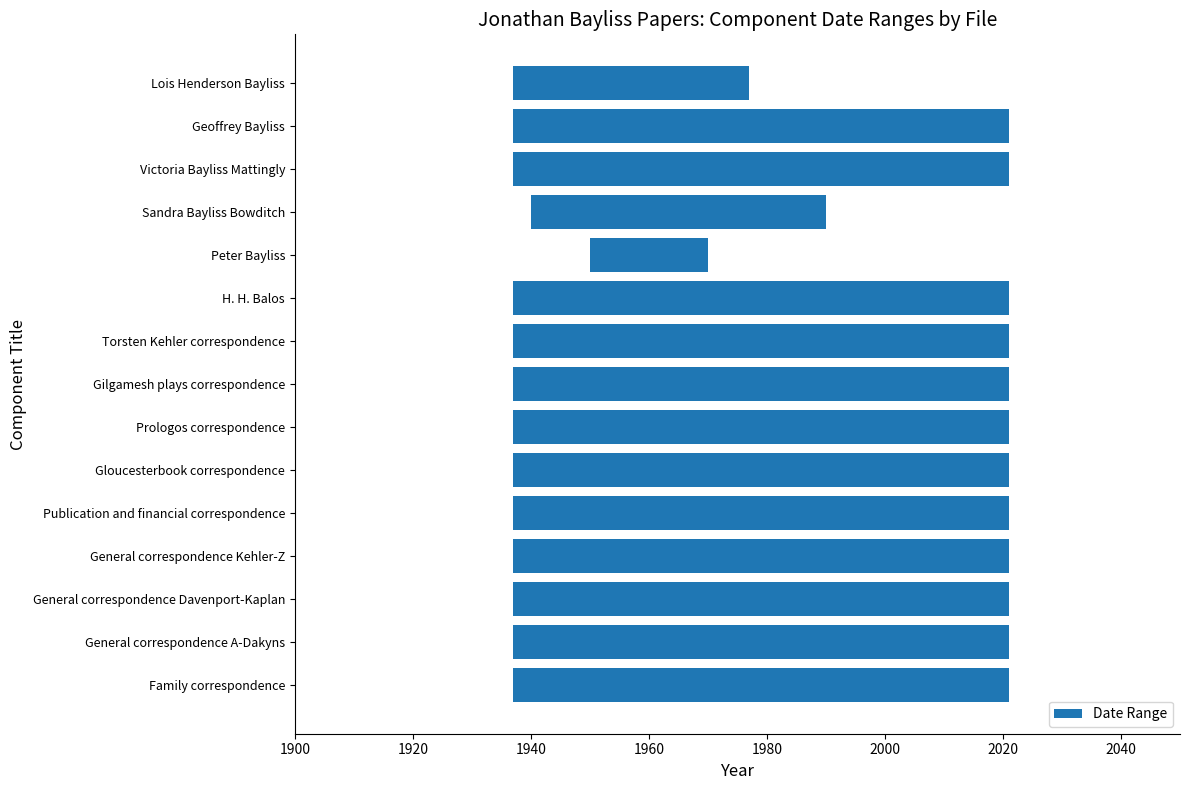

Read the value at Publication and financial correspondence, to the nearest 5.

85